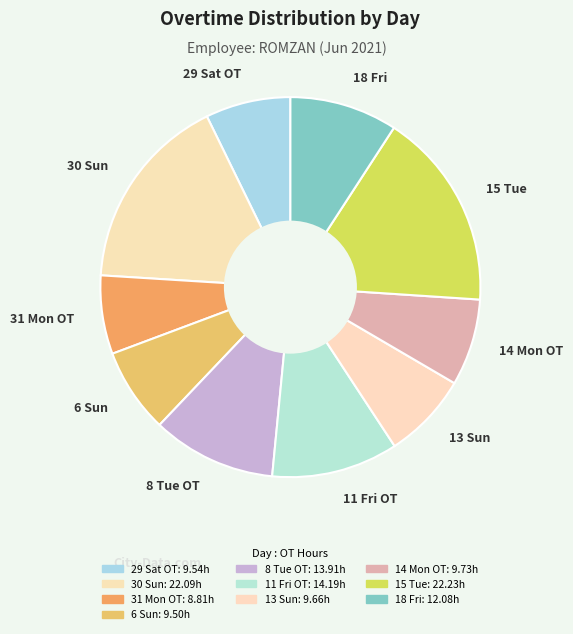

Is there any slice that represents more than half of the pie?

No